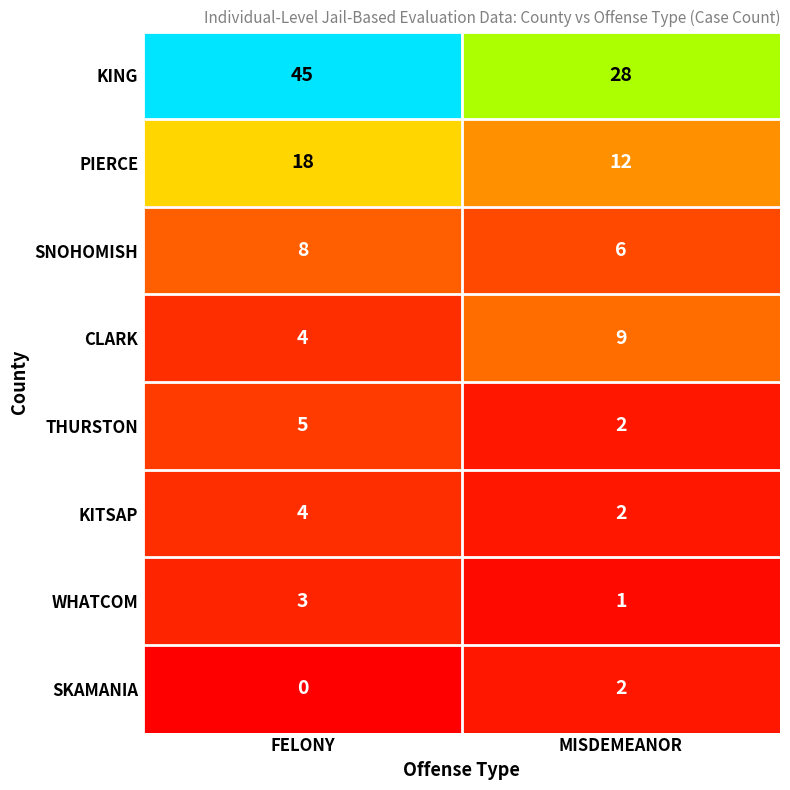

True or false: SNOHOMISH has a value of 2 at FELONY.

False